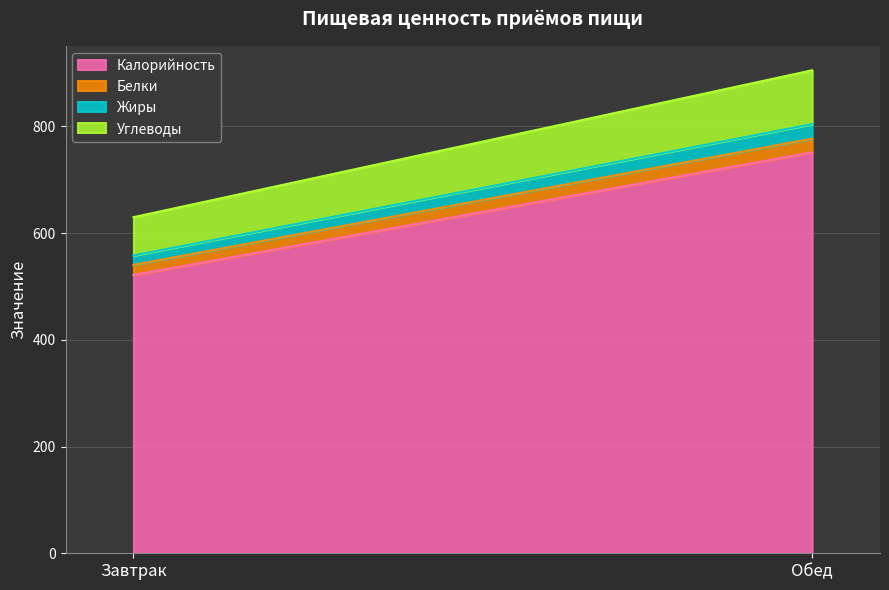

Which series has the largest range (max minus min)?

Калорийность